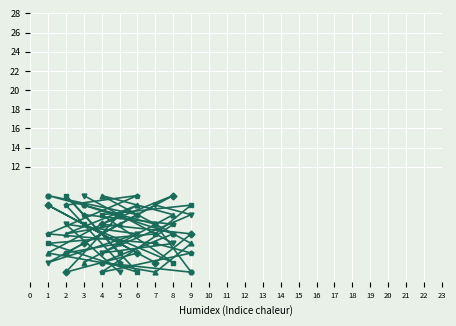

What is the greatest value displayed?

9